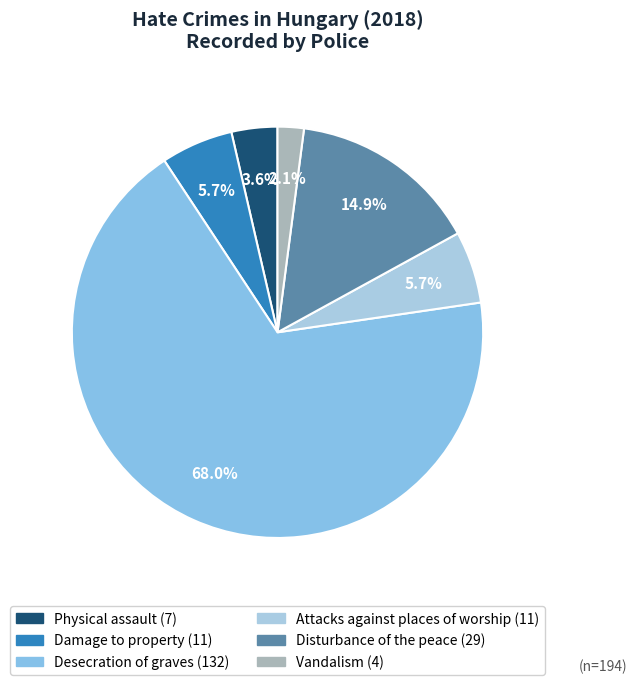

Which category has the smallest portion of the pie?

Vandalism